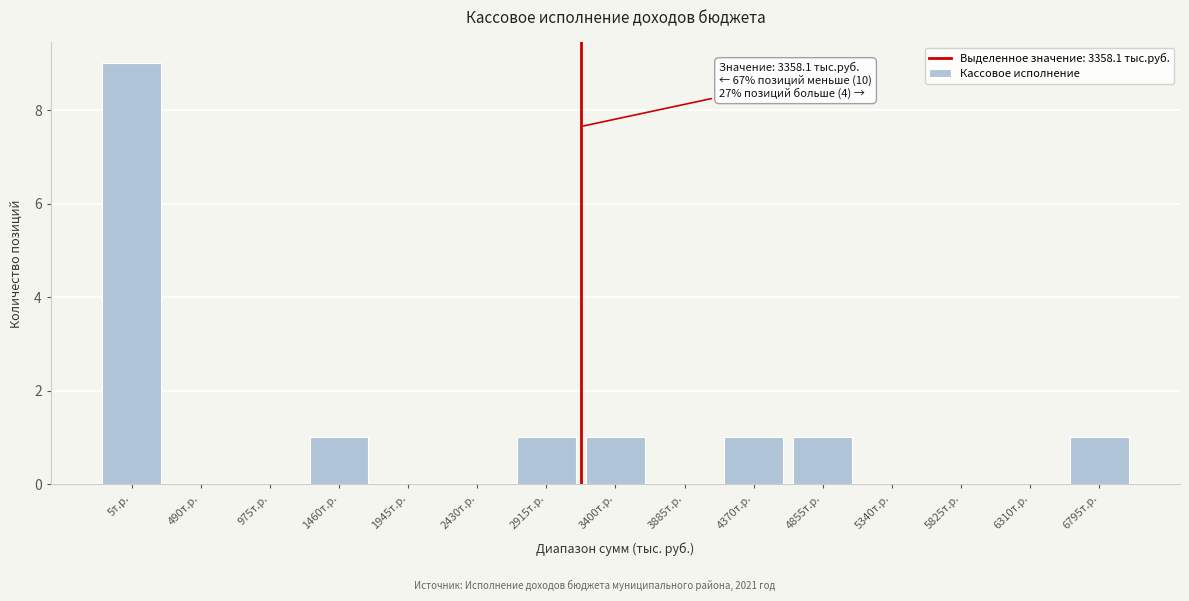

Reading right to left, what are all the values shown in this chart?

6795т.р.=1	6310т.р.=0	5825т.р.=0	5340т.р.=0	4855т.р.=1	4370т.р.=1	3885т.р.=0	3400т.р.=1	2915т.р.=1	2430т.р.=0	1945т.р.=0	1460т.р.=1	975т.р.=0	490т.р.=0	5т.р.=9